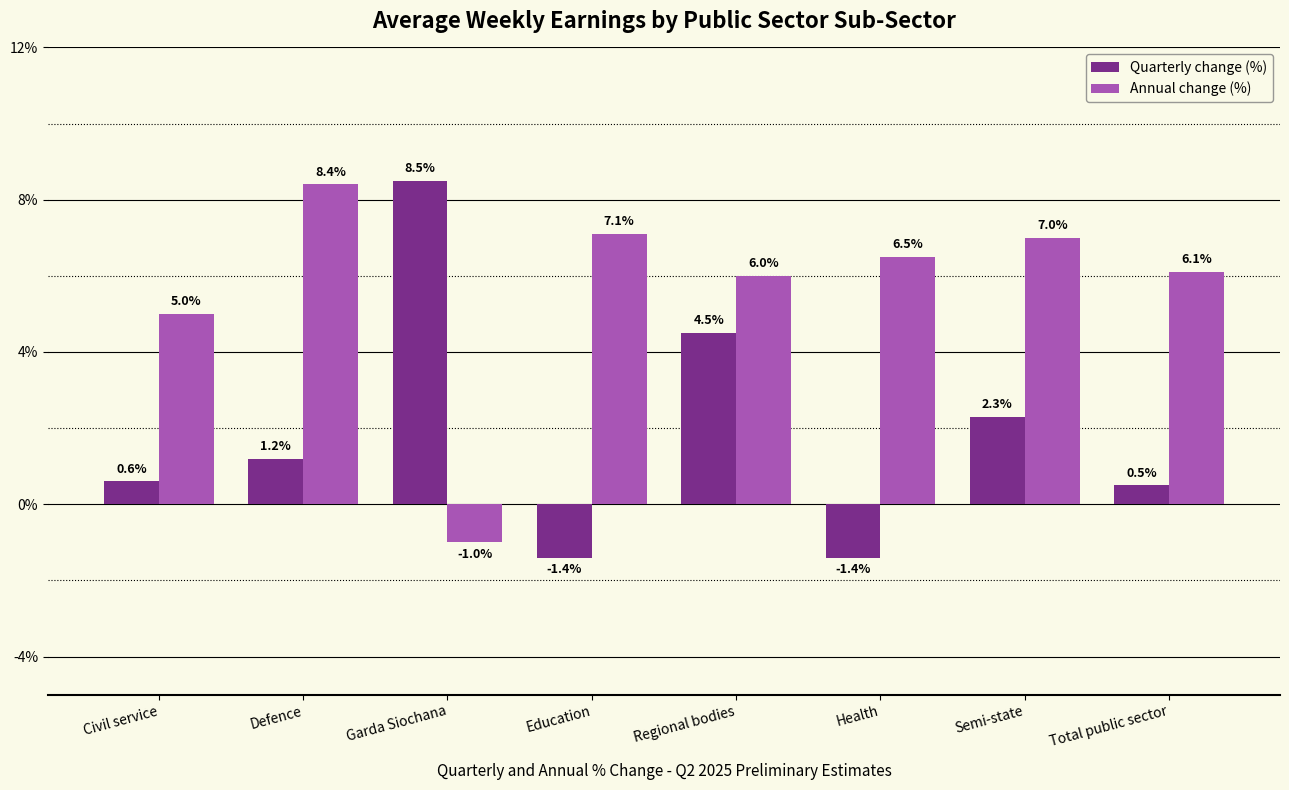

What position from the right is Total public sector?

1